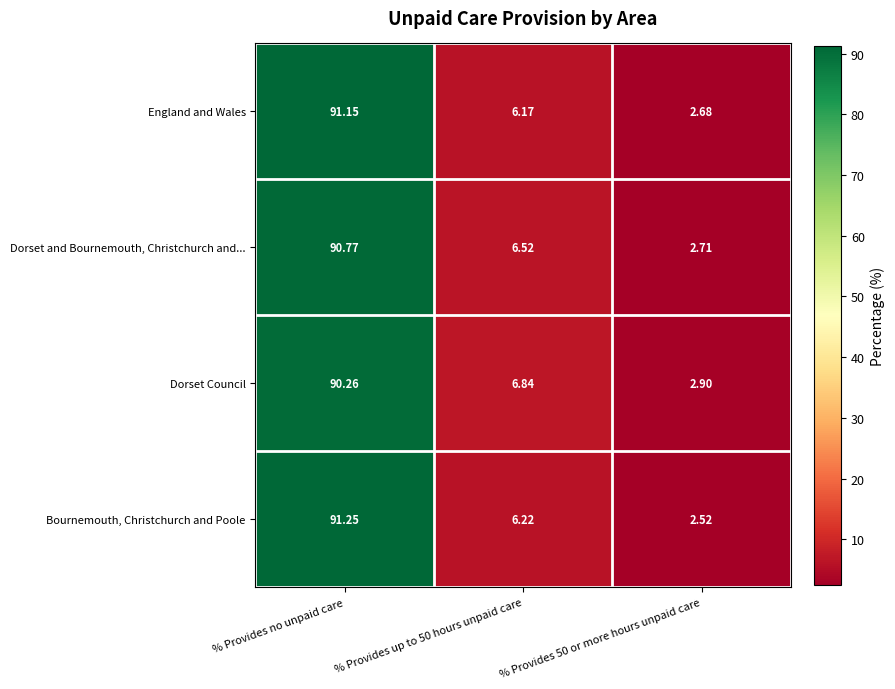

Where does the Dorset Council series first go above 6?

% Provides no unpaid care